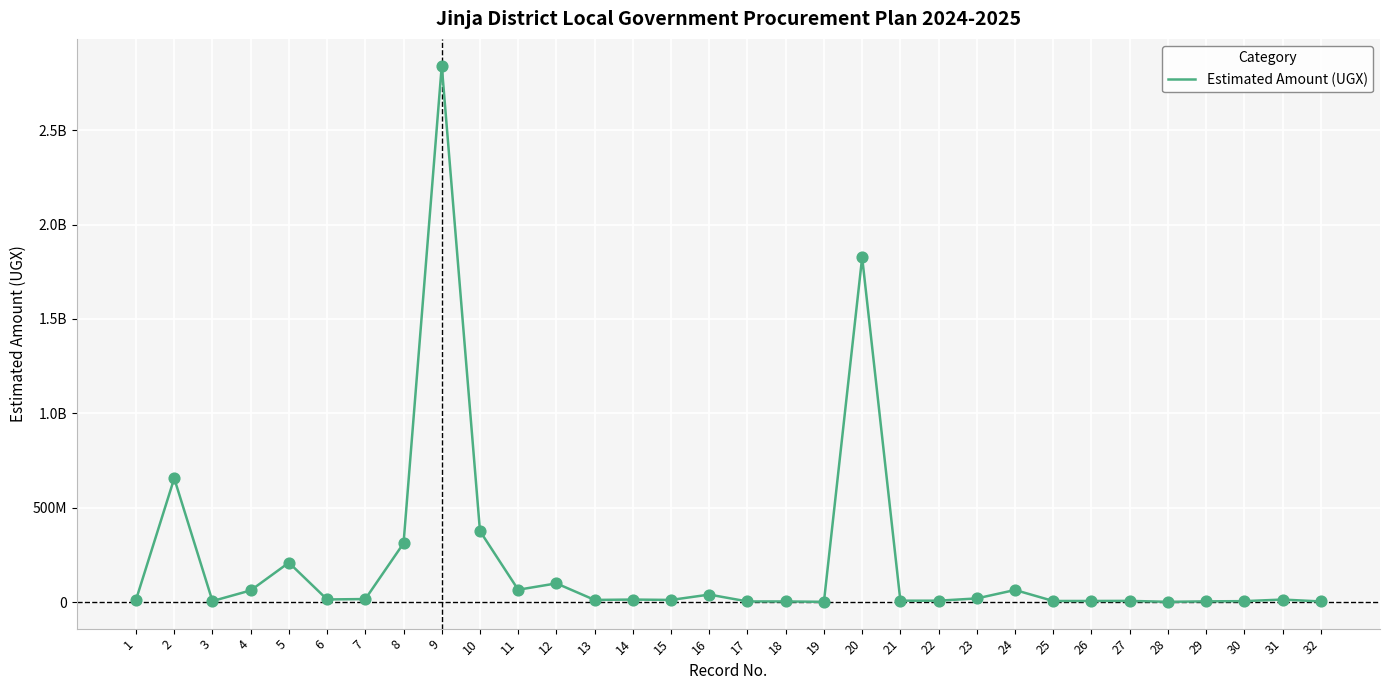

Does the chart have visible grid lines?

Yes